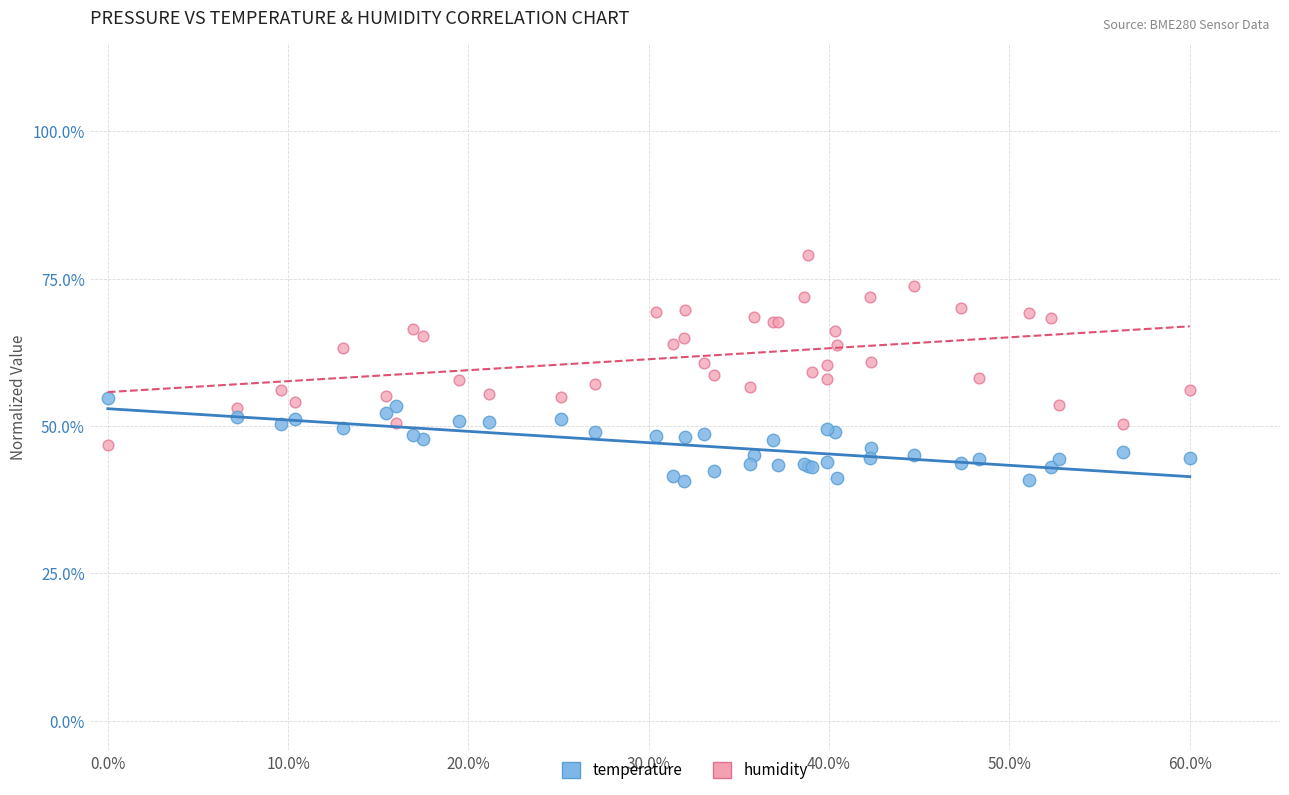

Which series contains the highest Y value?

humidity